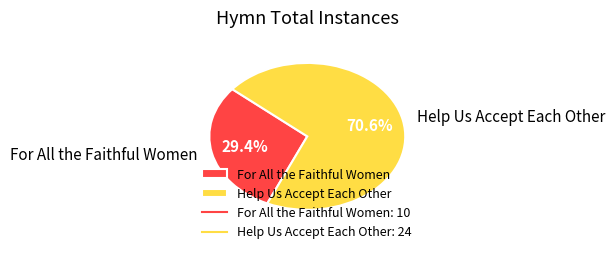

What is the ratio of the value at Help Us Accept Each Other to the value at For All the Faithful Women?

2.4